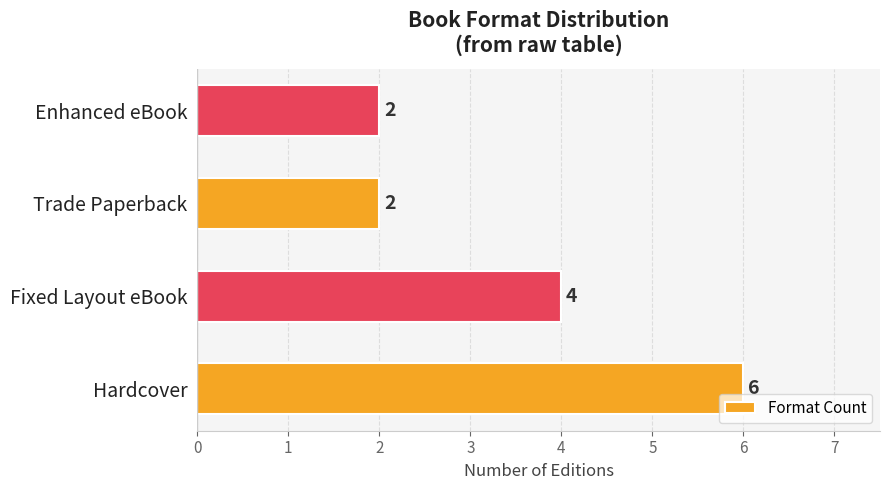

True or false: the data shows 3 at Trade Paperback.

False